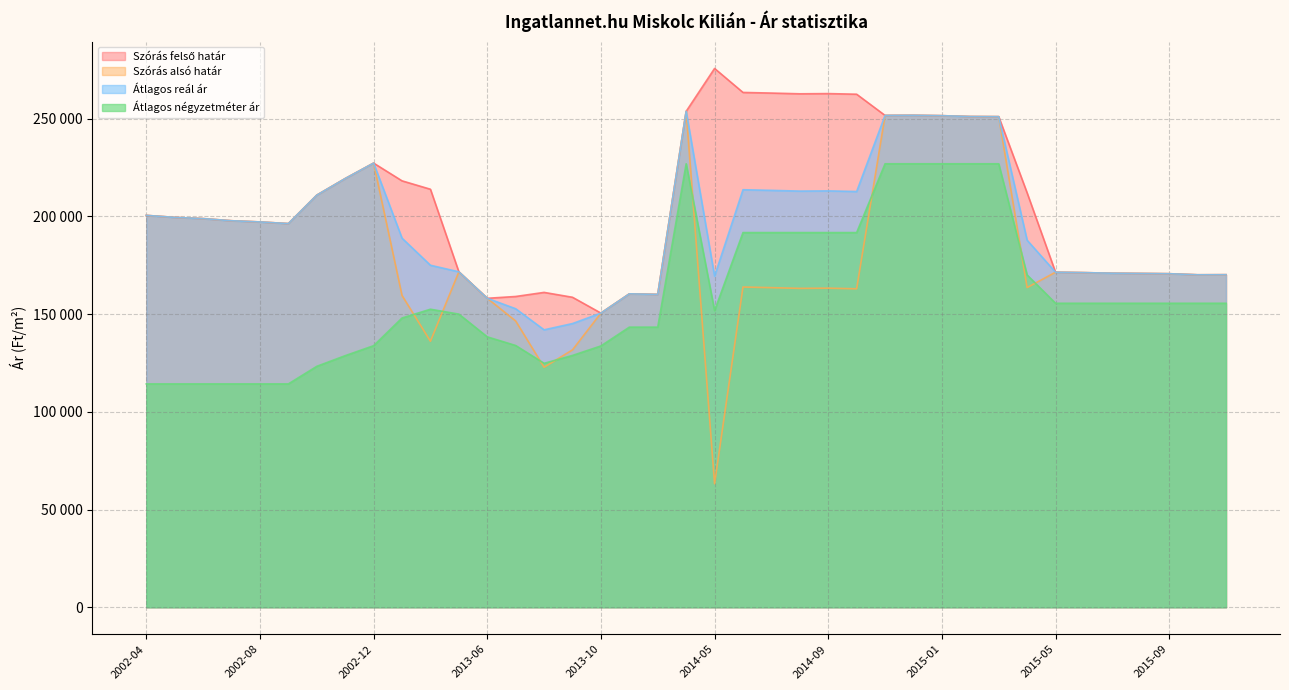

List the series in order of their peak value, lowest first.

Átlagos négyzetméter ár, Szórás alsó határ, Átlagos reál ár, Szórás felső határ